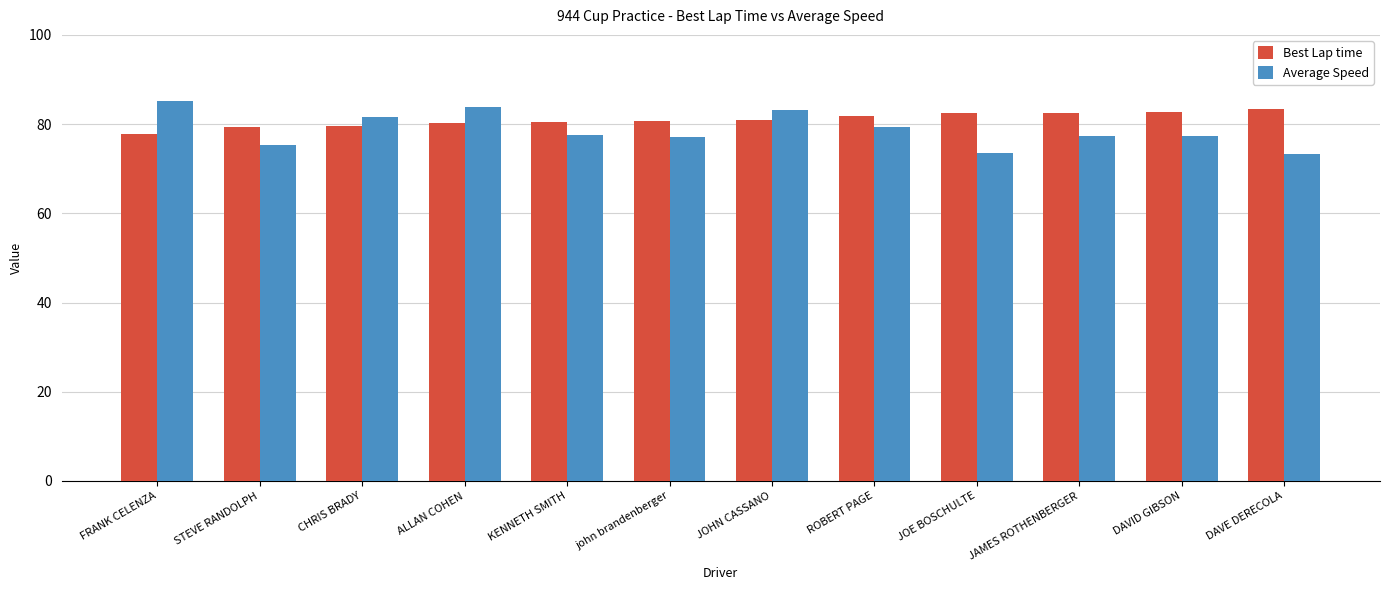

What is the difference between the highest and lowest values at DAVID GIBSON?

5.4